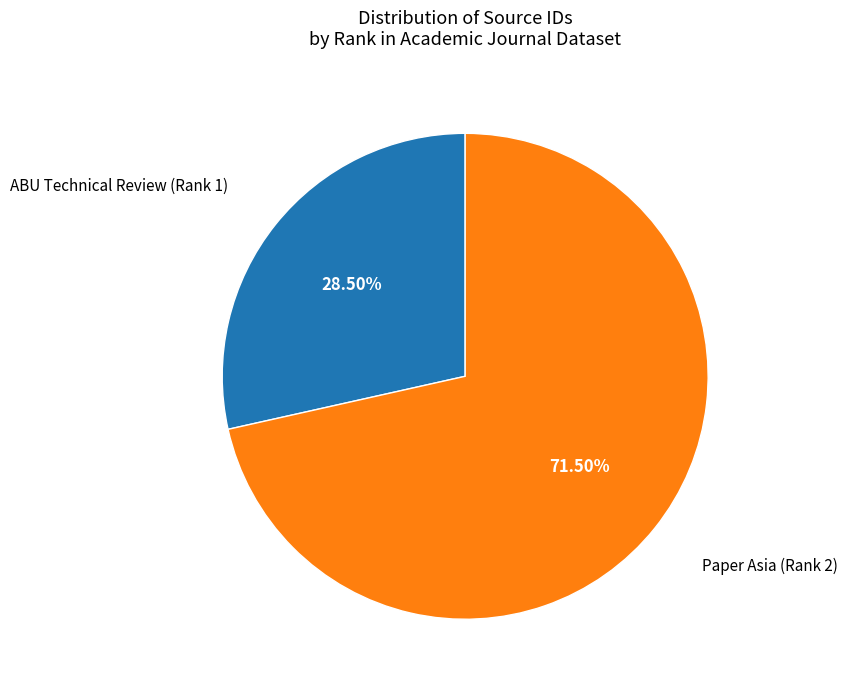

To the nearest percent, what is the average slice percentage?

50%